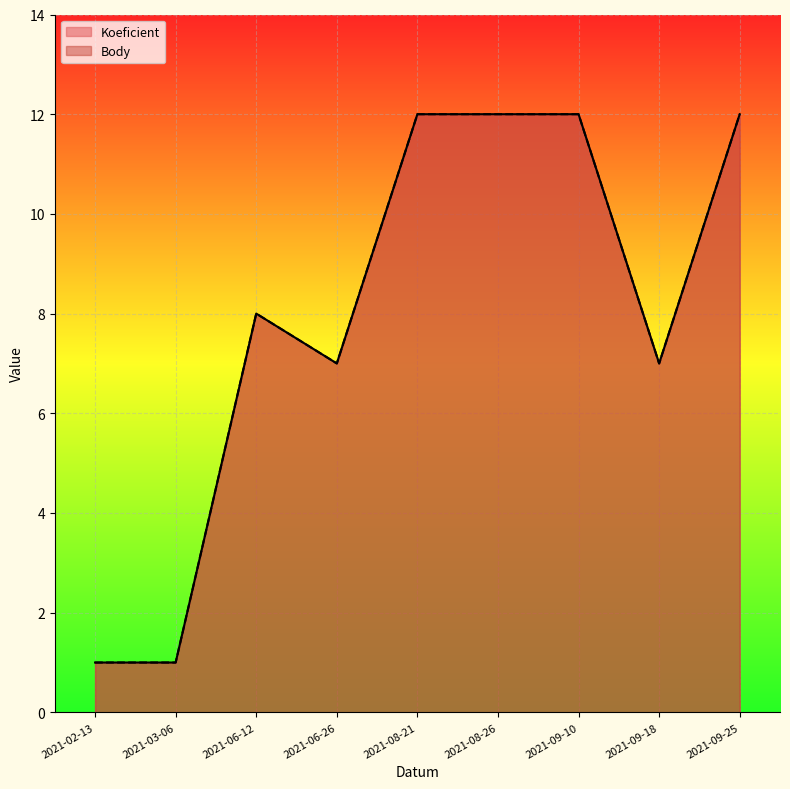

What is the label of the 3rd point from the right?

2021-09-10